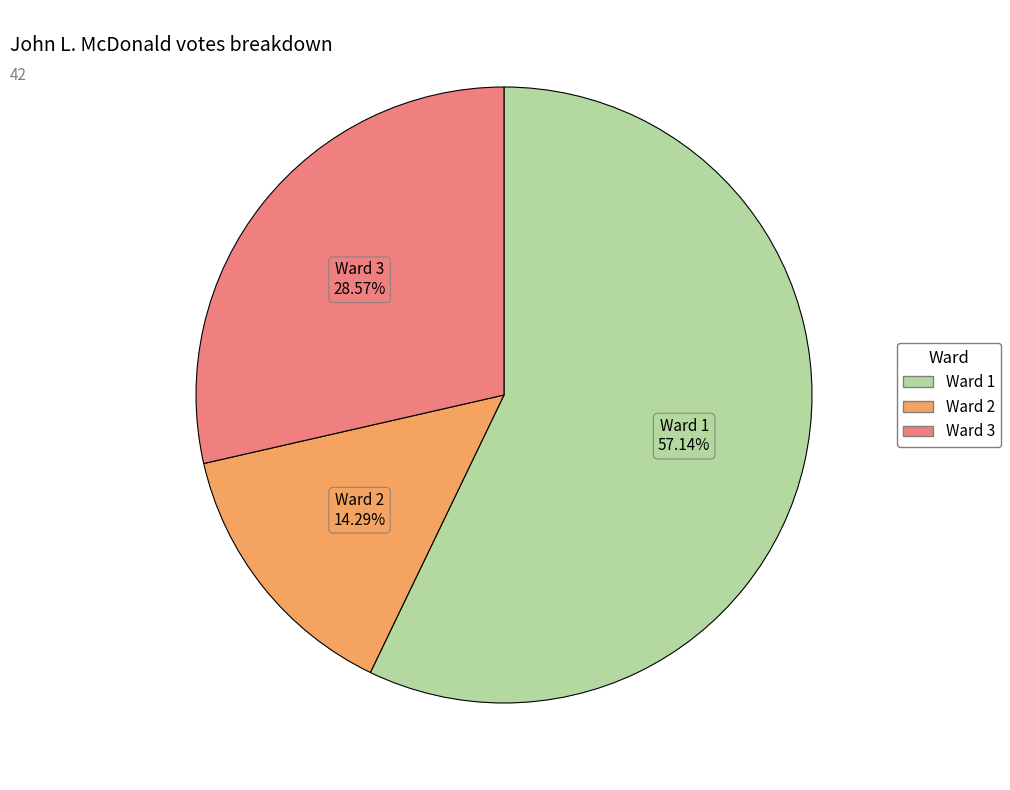

Rank the categories by value from highest to lowest.

Ward 1, Ward 3, Ward 2